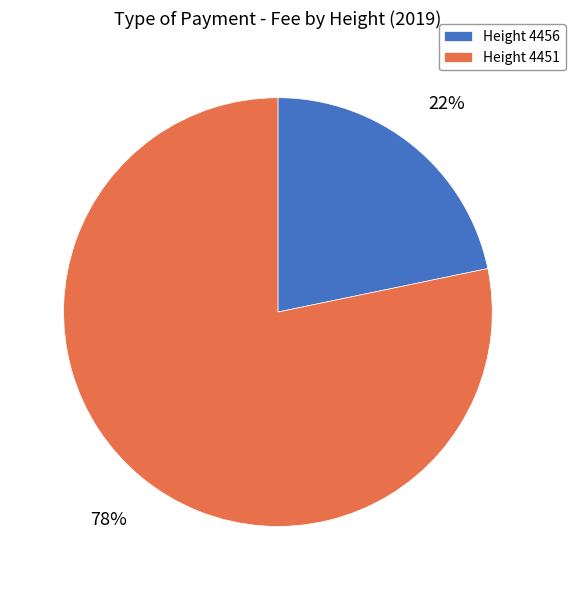

Which has a higher value, Height 4451 or Height 4456?

Height 4451